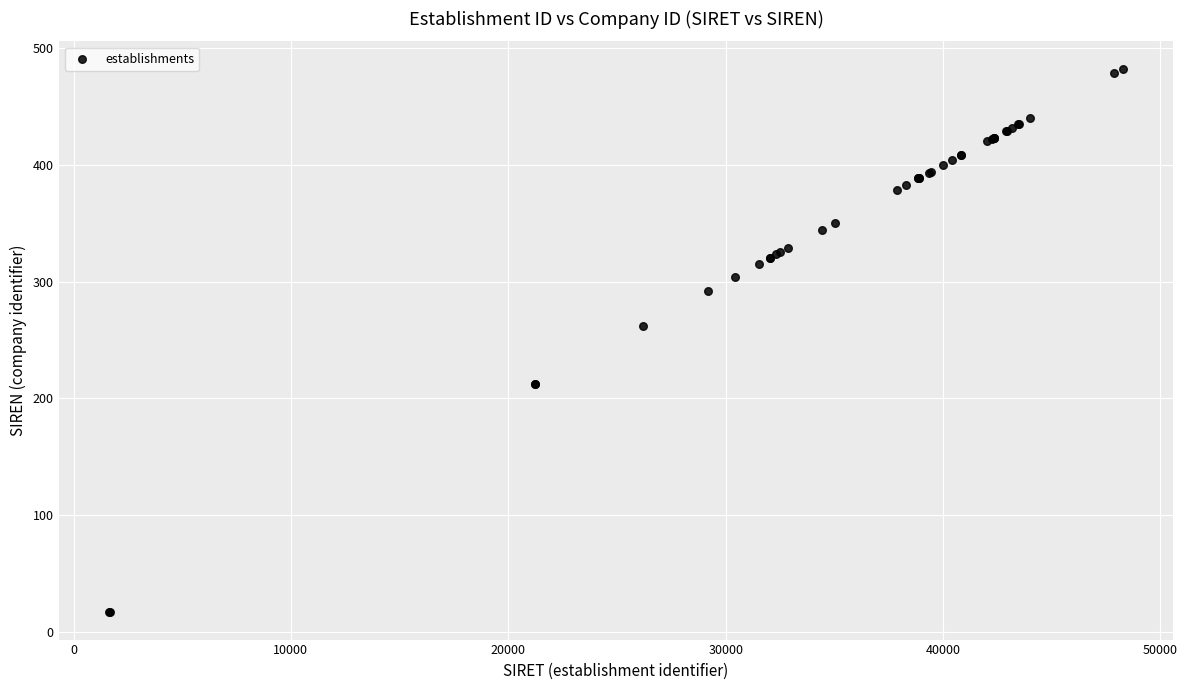

What Y value in the scatter plot is closest to 249?

262.1